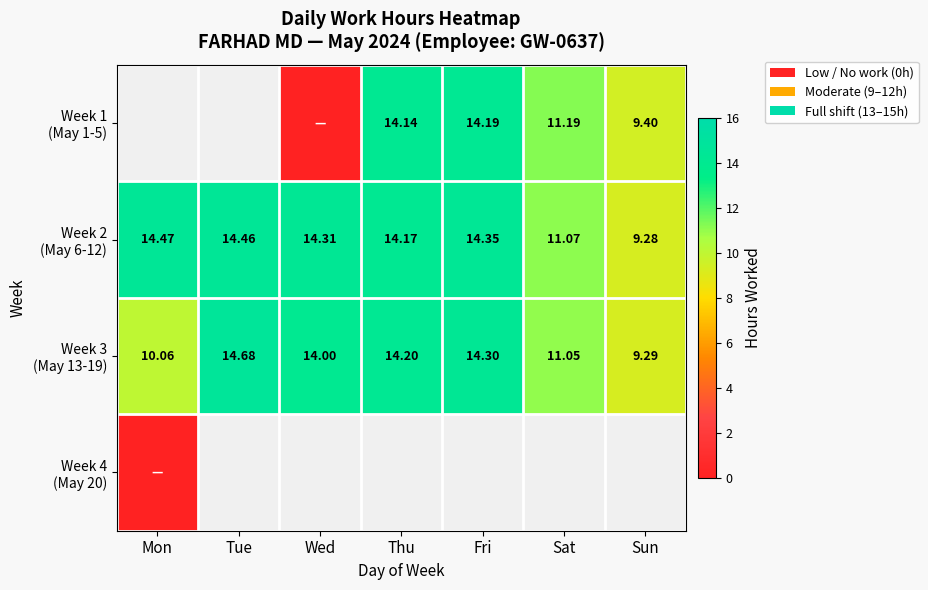

How many data points does each series have?

7